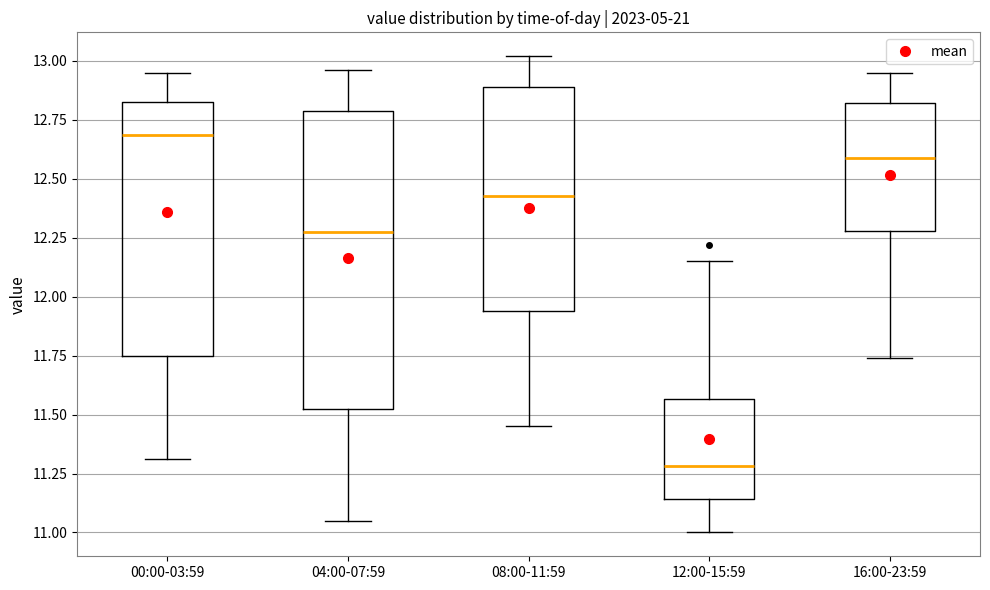

Reading left to right, transcribe this box plot: for each box, give where its median line is, the range the box spans, and where its two whiskers end, as read against the y-axis. The values are not printed on the chart, so give them approximately, as read against the axis.

00:00-03:59: median 12.70, box 11.75 to 12.85, whiskers 11.30 to 12.95
04:00-07:59: median 12.30, box 11.55 to 12.80, whiskers 11.05 to 12.95
08:00-11:59: median 12.45, box 11.95 to 12.90, whiskers 11.45 to 13.00
12:00-15:59: median 11.30, box 11.15 to 11.55, whiskers 11.00 to 12.15
16:00-23:59: median 12.60, box 12.30 to 12.80, whiskers 11.75 to 12.95